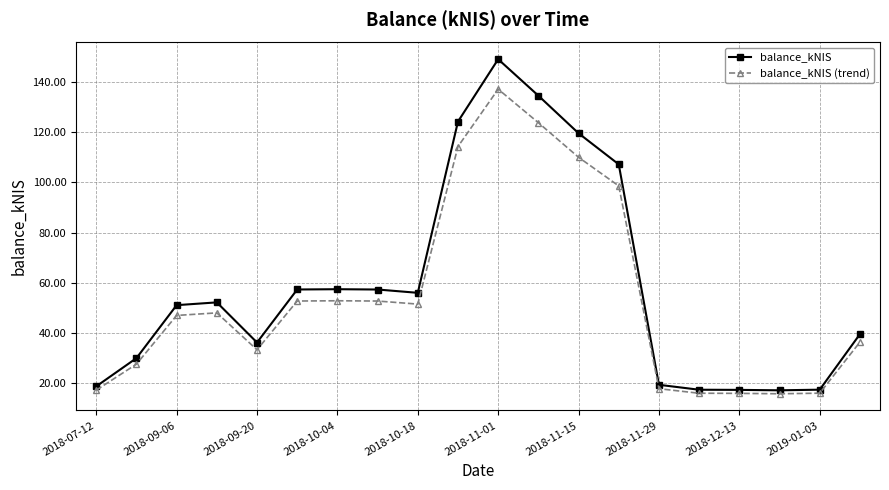

True or false: balance_kNIS (trend) has more than 2 interior local peaks.

True